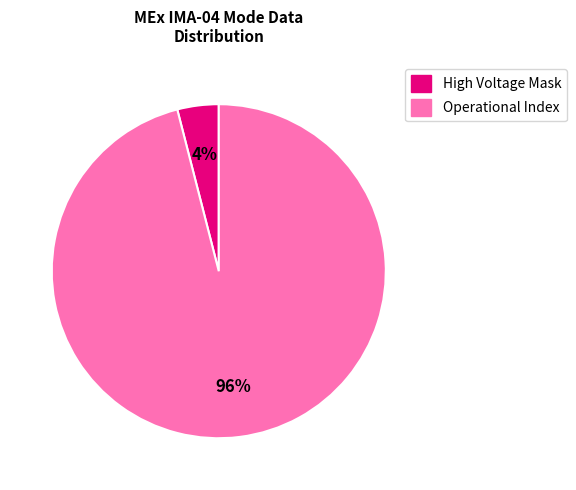

Which slice is the smallest?

High Voltage Mask